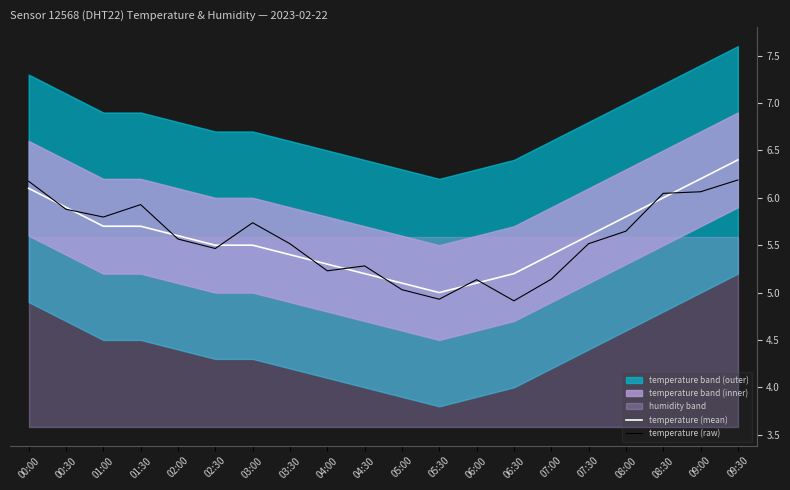

Which series has the largest total across all categories?

temperature (mean)